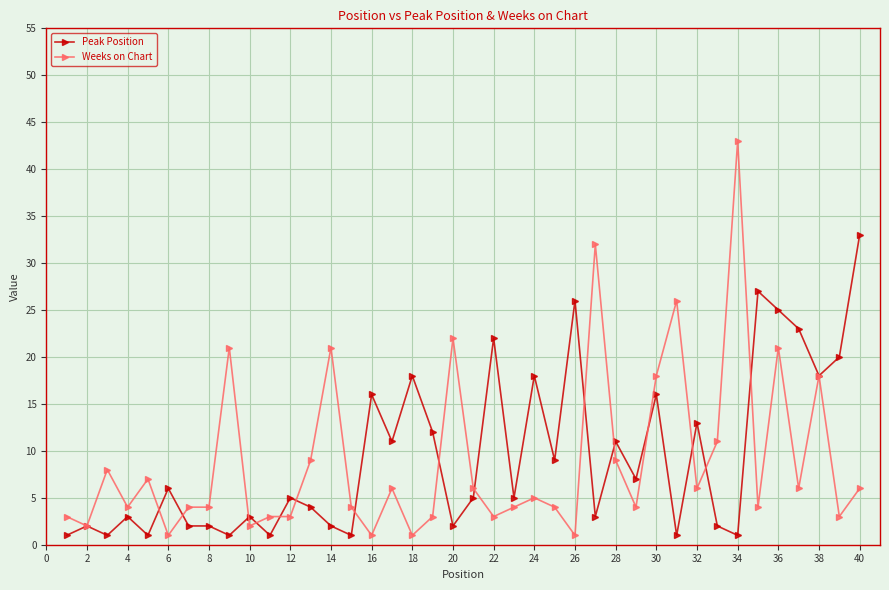

True or false: Weeks on Chart has more than 2 interior local peaks.

True